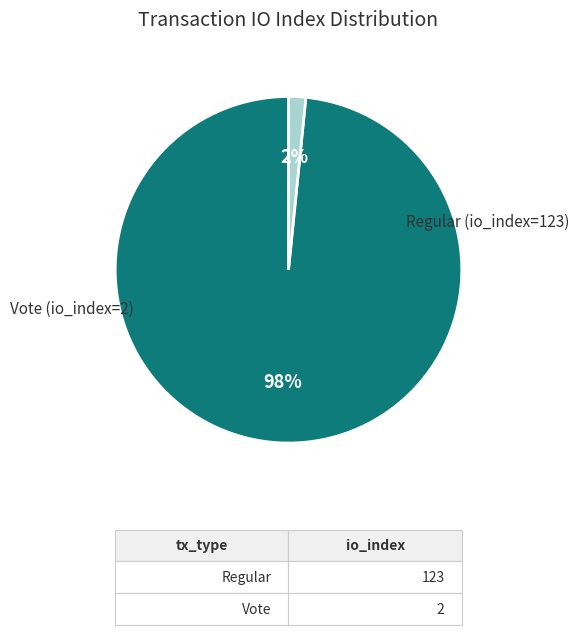

To the nearest percent, what percentage of the pie is Regular (io_index=123)?

98%